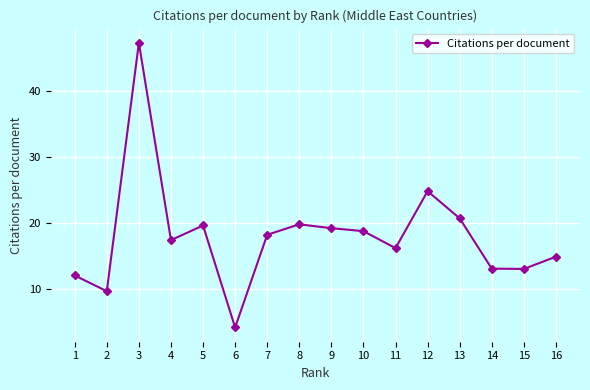

What is the maximum value shown in the chart?

47.4